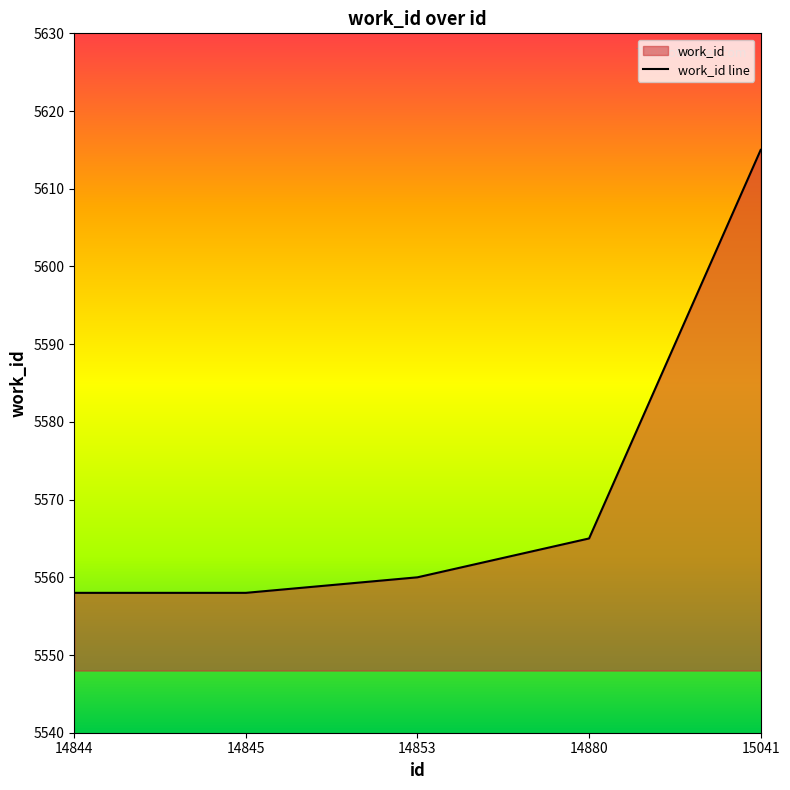

Rank the categories by value from highest to lowest.

15041, 14880, 14853, 14844, 14845